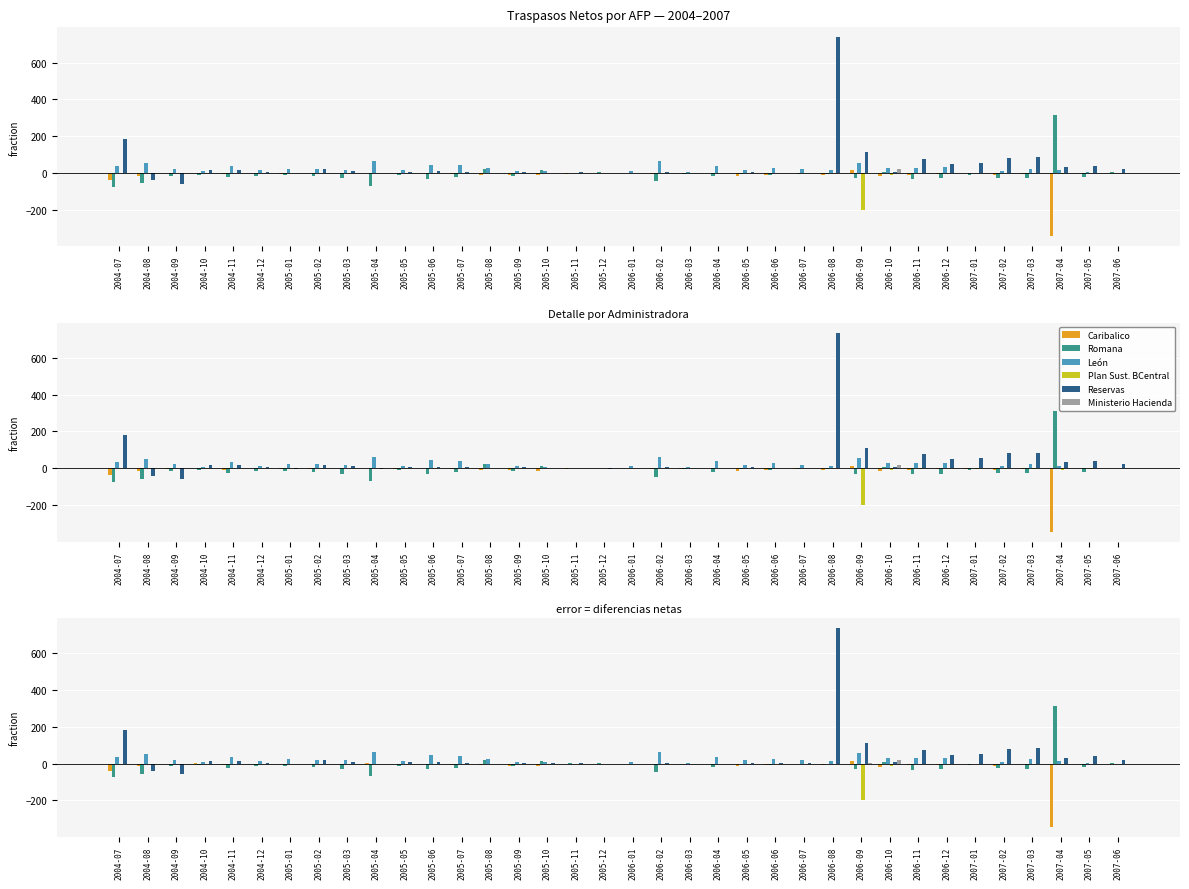

Which series changed the most between 2005-10 and 2007-05?

Reservas